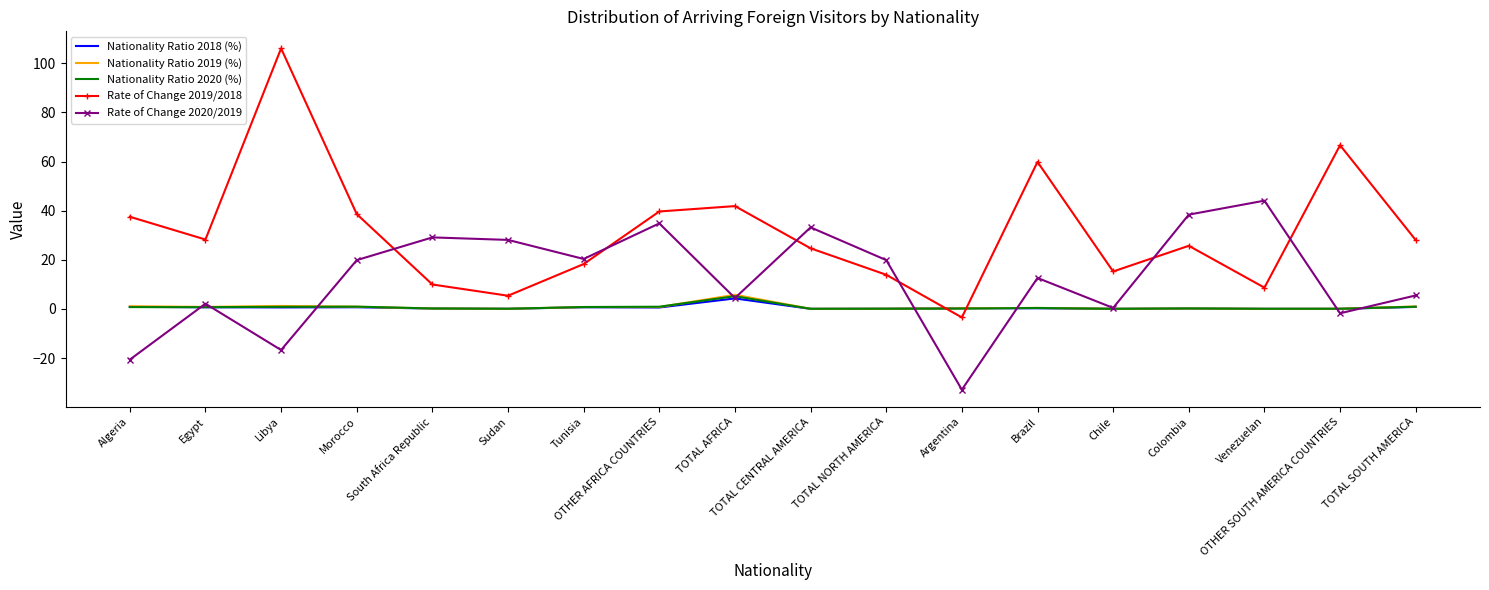

Is the value of Nationality Ratio 2020 (%) at Colombia greater than the value of Rate of Change 2020/2019 at Morocco?

No